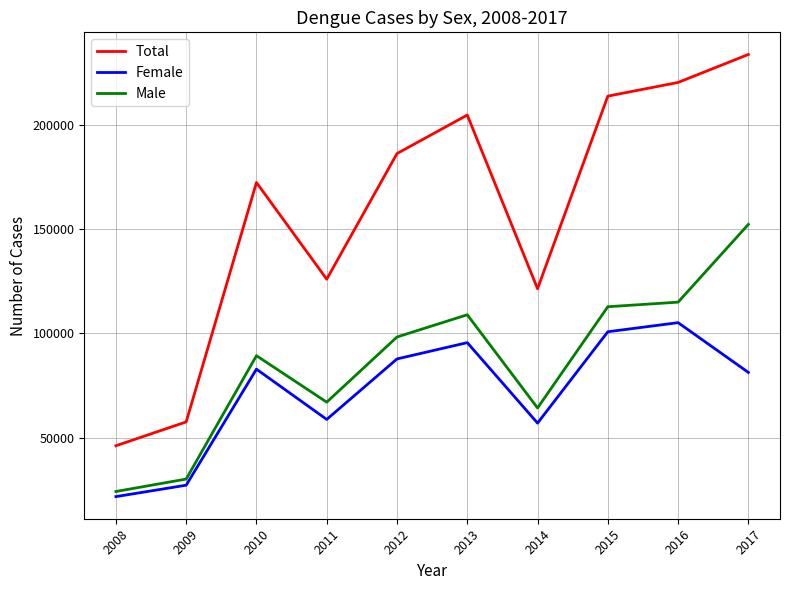

What are all the series names shown in the legend?

Total, Female, Male